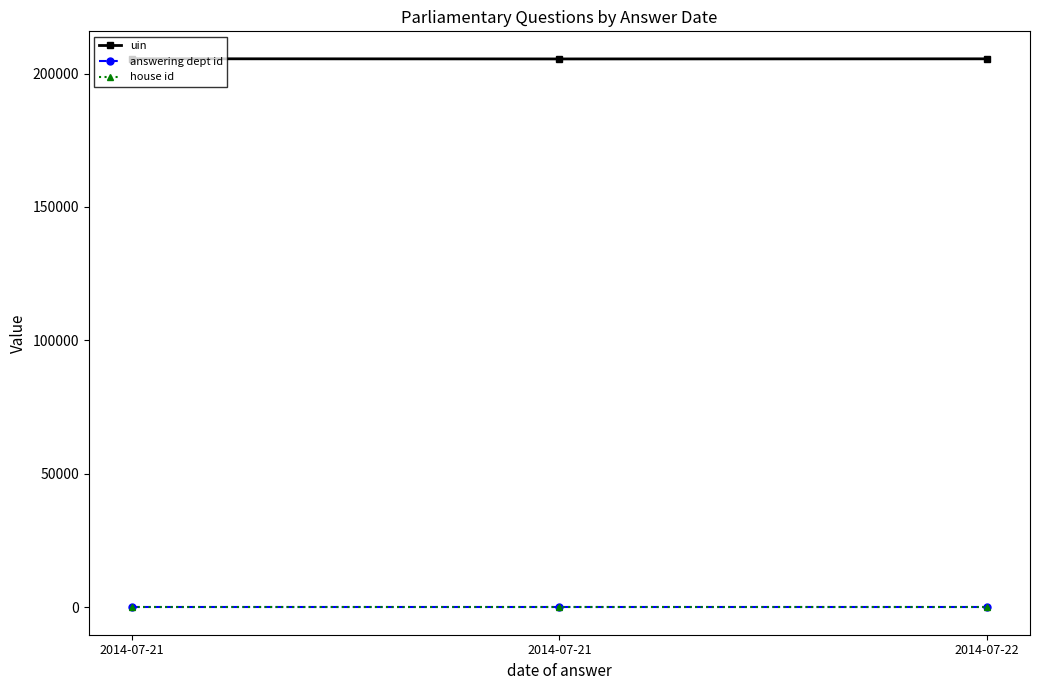

What value does the answering dept id series have at 2014-07-21?

21